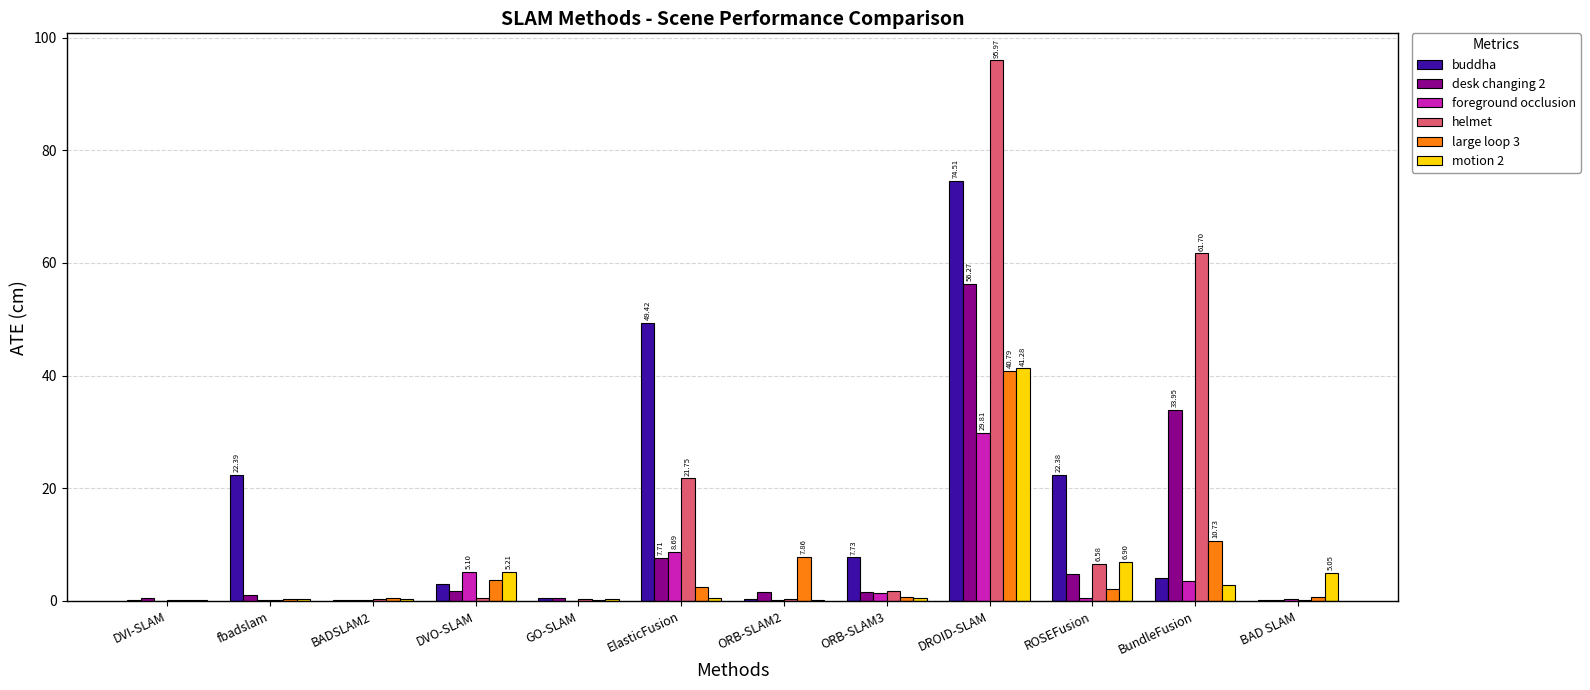

How many groups of bars are there?

12